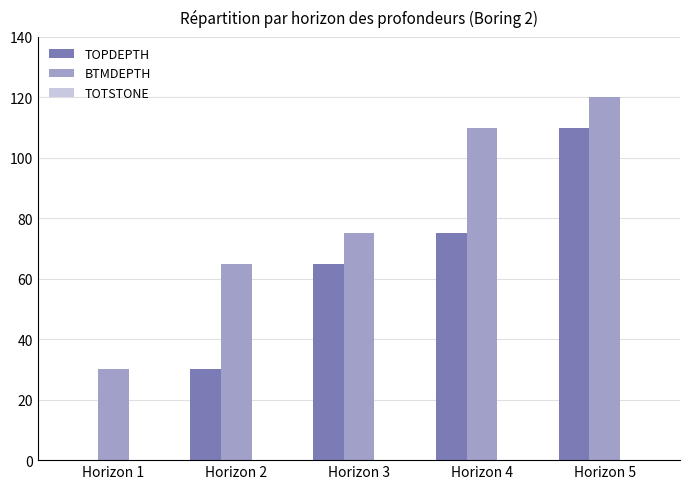

Are the bars grouped side by side (vs. stacked)?

Yes